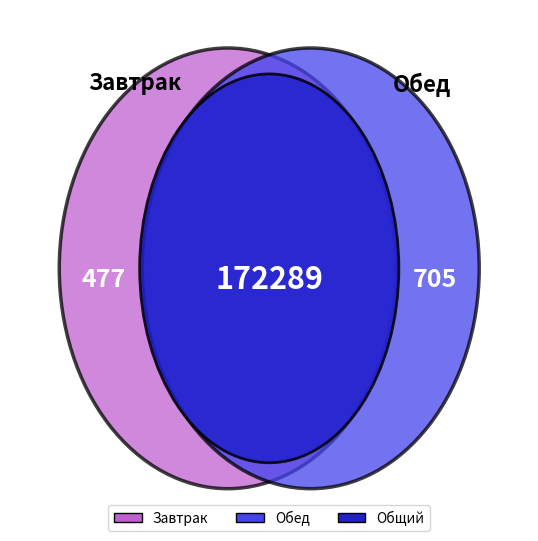

Is it true that Макароны отварные с маслом сливочным is 4% of the pie?

False